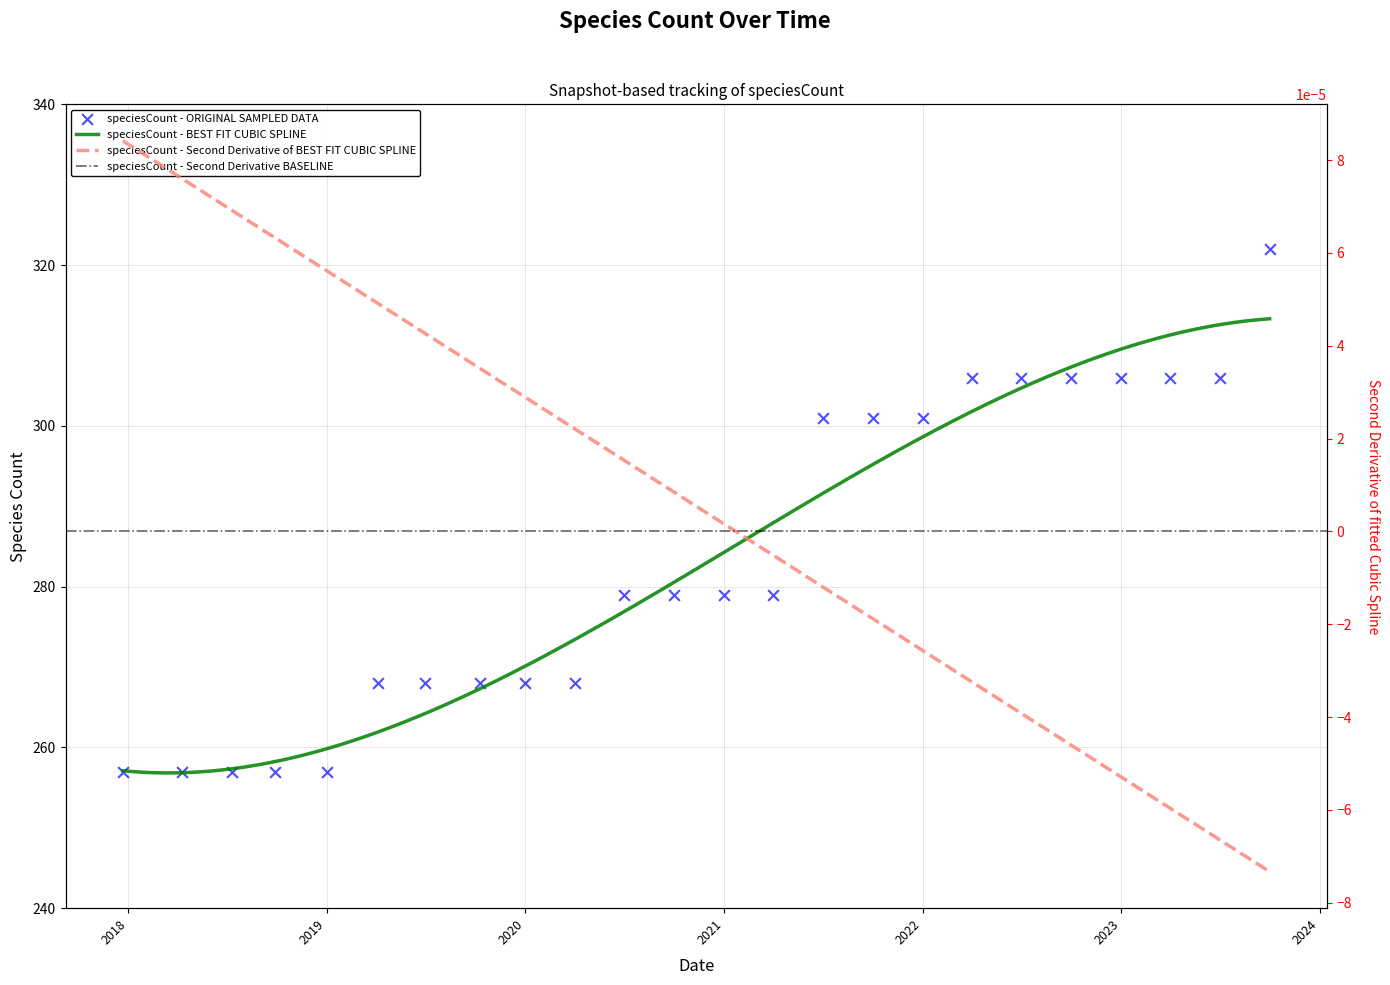

Between 2023-07-01 and 2020-10-01, which is larger?

2023-07-01